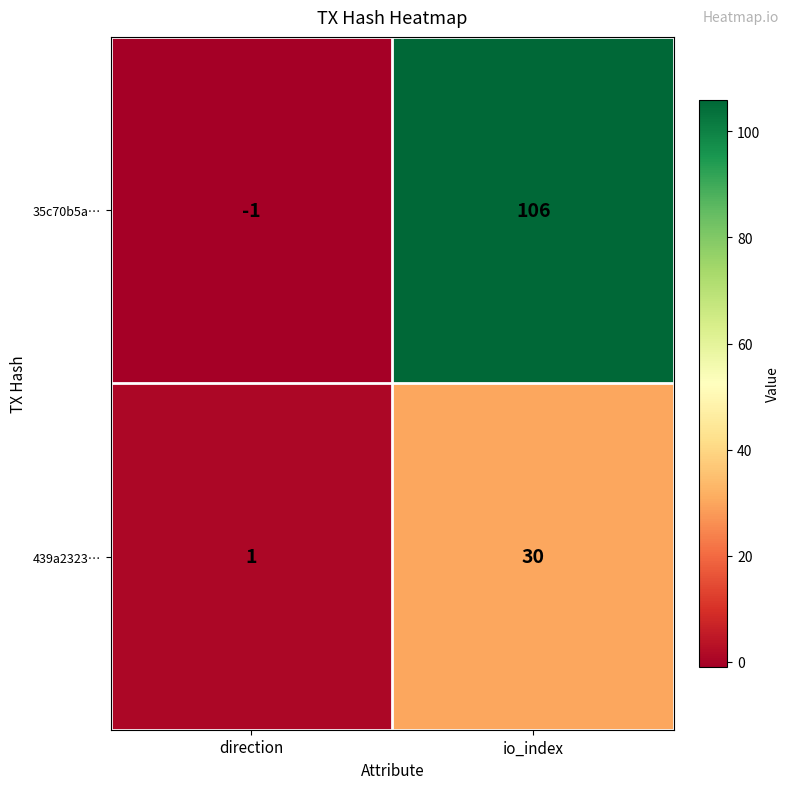

Read the 439a2323… value at io_index.

30